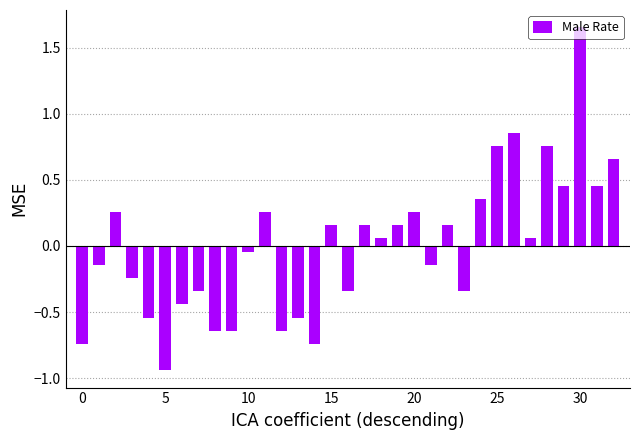

Which label corresponds to the largest value in the chart?

30